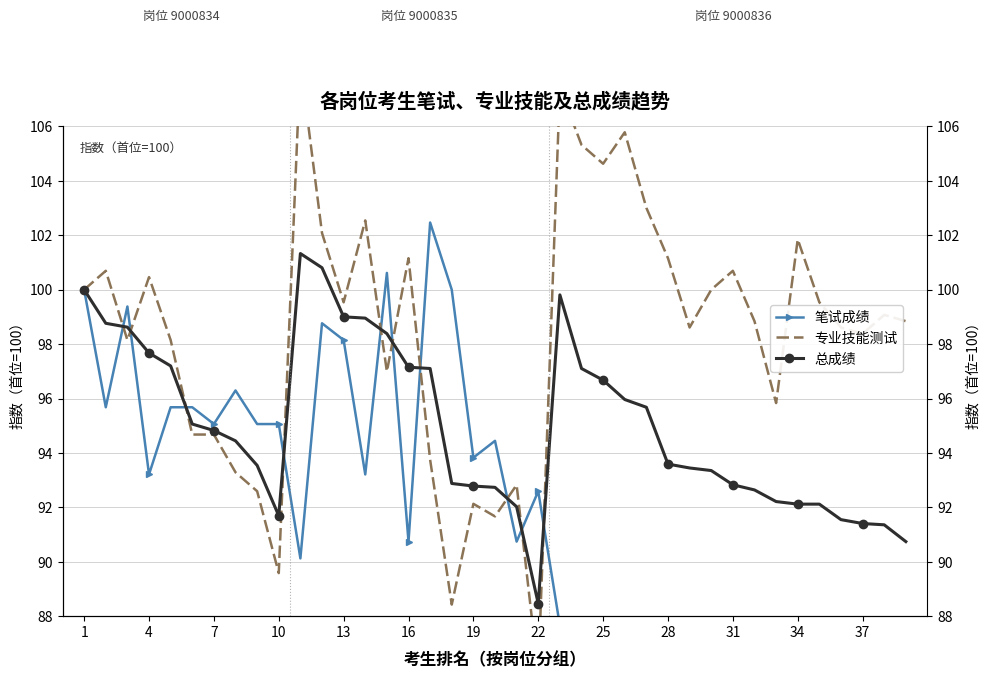

In 总成绩, how many points are higher than both neighbors (excluding endpoints)?

2